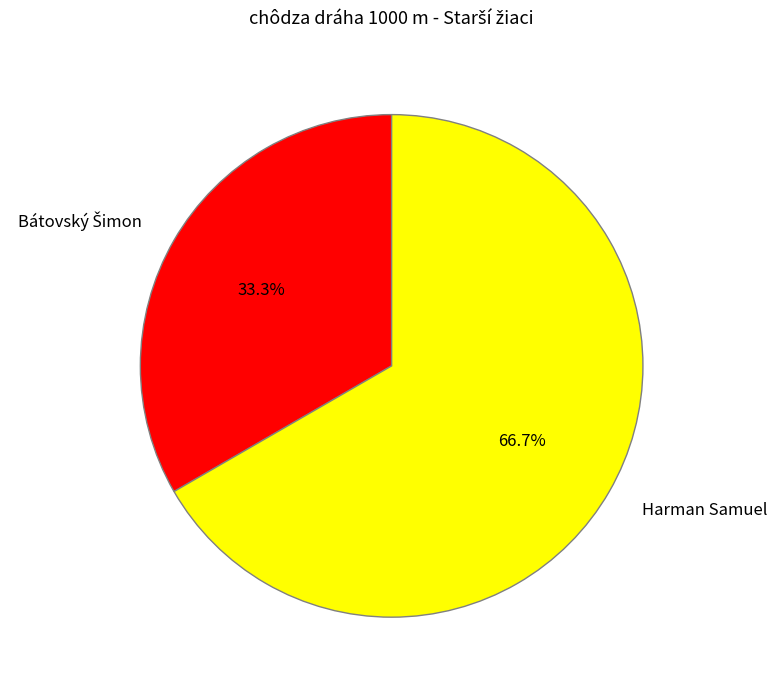

How many segments does this pie chart have?

2